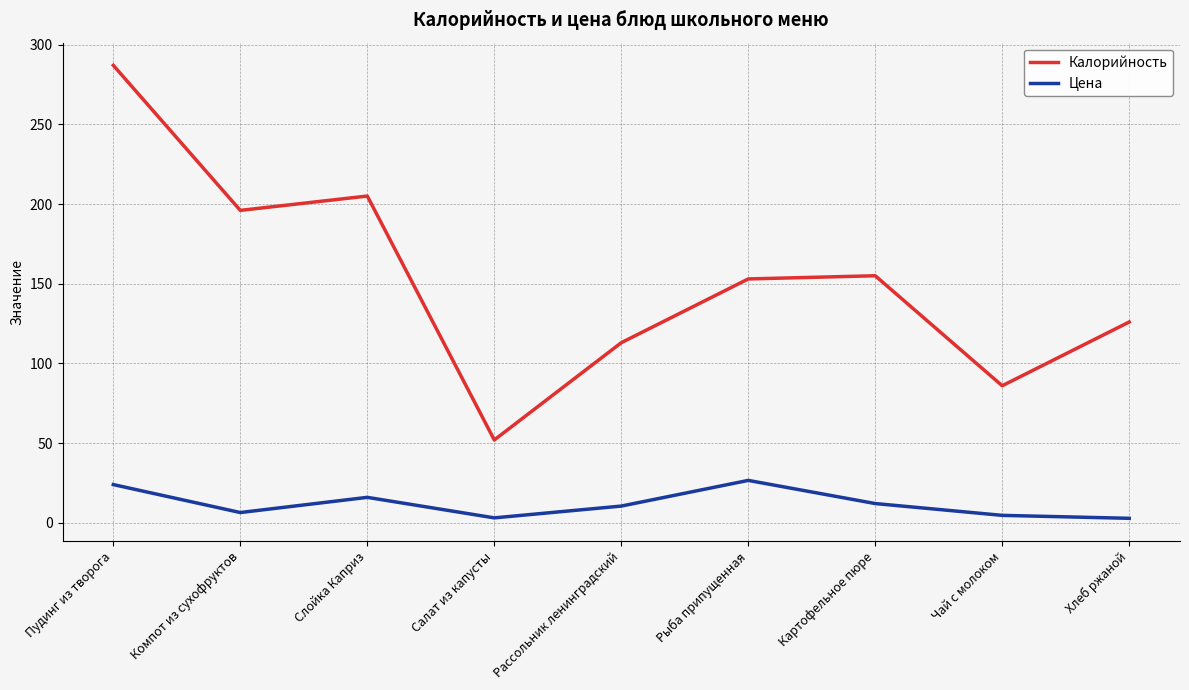

The Цена series shows 12.1 at Картофельное пюре. True or false?

True